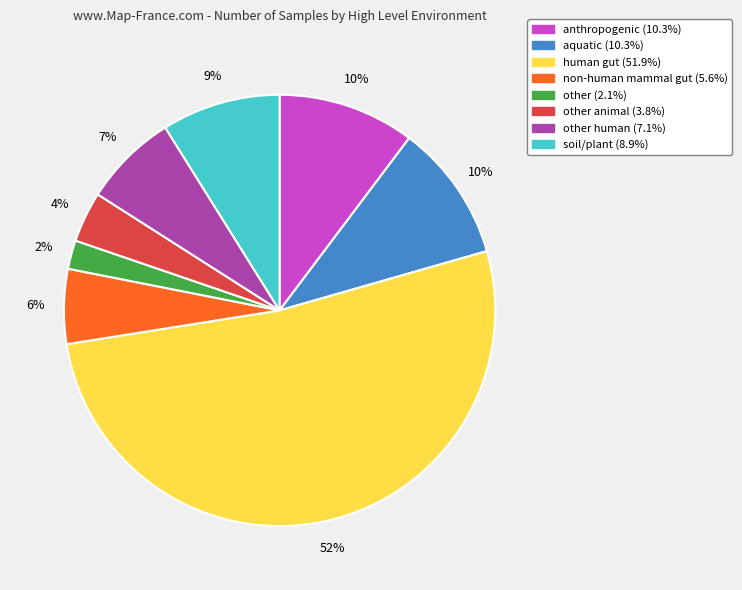

To the nearest percent, what is the average slice percentage?

12%